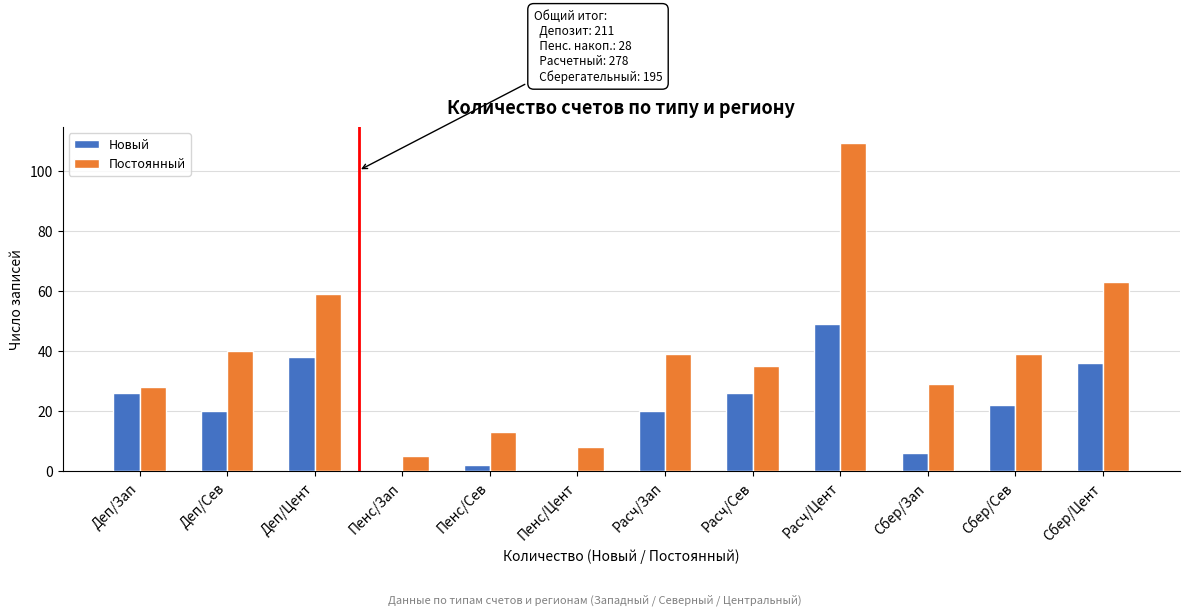

Reading left to right, extract all data points from this chart.

Новый: Деп/Зап=26	Деп/Сев=20	Деп/Цент=38	Пенс/Зап=0	Пенс/Сев=2	Пенс/Цент=0	Расч/Зап=20	Расч/Сев=26	Расч/Цент=49	Сбер/Зап=6	Сбер/Сев=22	Сбер/Цент=36
Постоянный: Деп/Зап=28	Деп/Сев=40	Деп/Цент=59	Пенс/Зап=5	Пенс/Сев=13	Пенс/Цент=8	Расч/Зап=39	Расч/Сев=35	Расч/Цент=109	Сбер/Зап=29	Сбер/Сев=39	Сбер/Цент=63